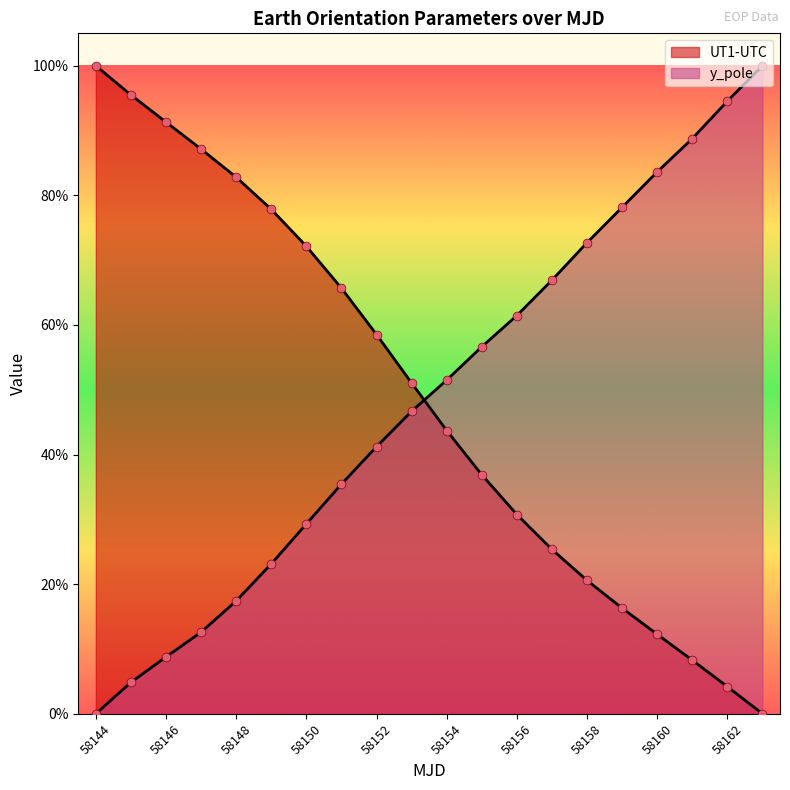

Which series has the widest spread of Y values?

y_pole